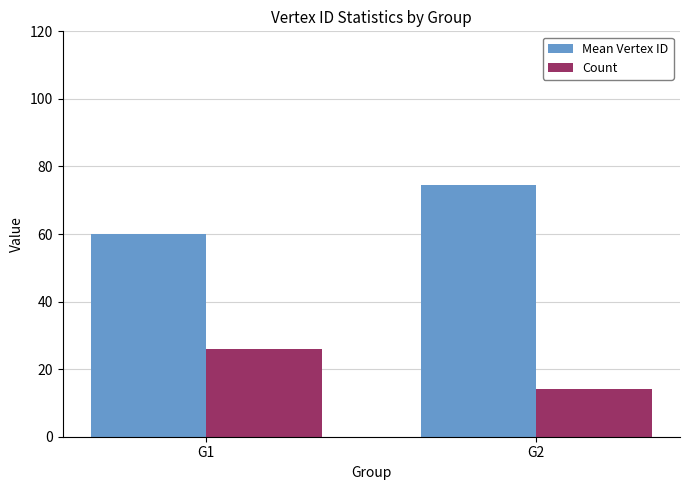

At which label is Mean Vertex ID closest to 67?

G1